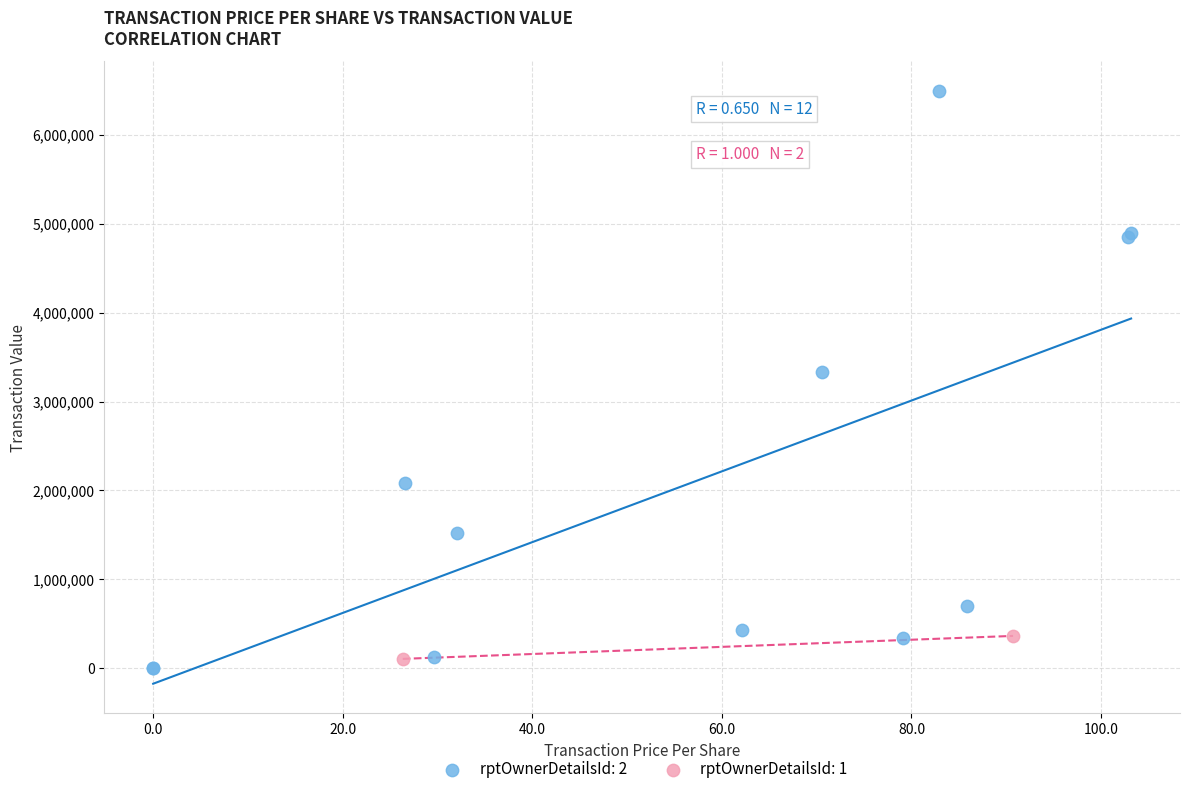

What are all the series names shown in the legend?

rptOwnerDetailsId: 2, rptOwnerDetailsId: 1